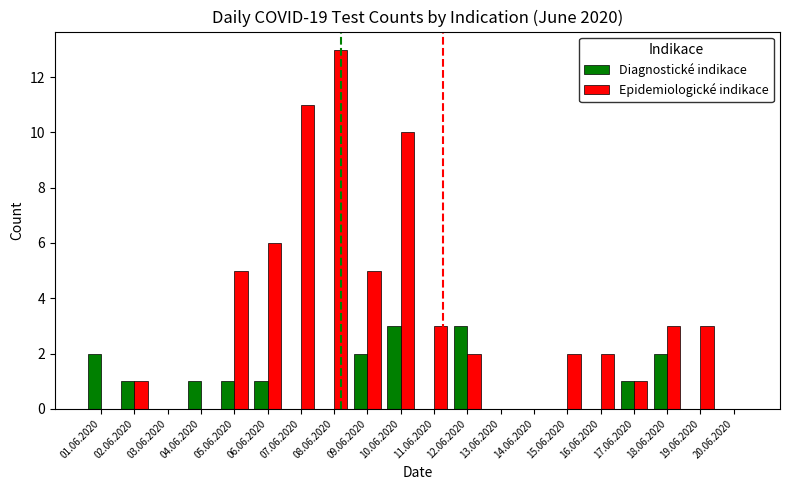

What is the sum of the Epidemiologické indikace values at 02.06.2020 and 11.06.2020?

4